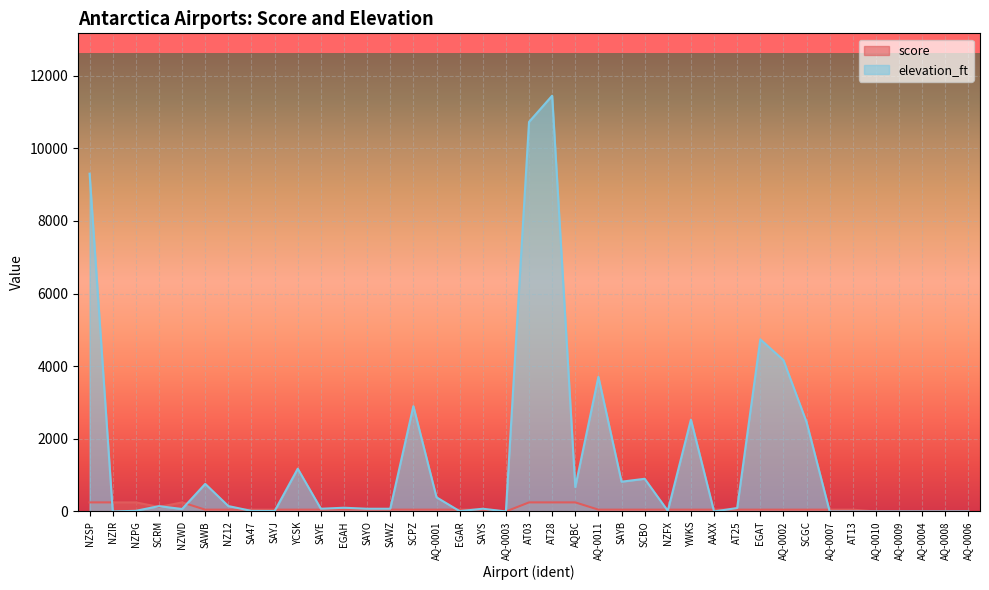

How many lines are shown in the chart?

2